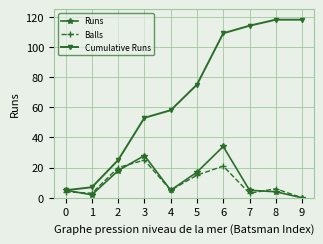

Reading left to right, what are all the values shown in this chart?

Runs: 0=5	1=2	2=18	3=28	4=5	5=17	6=34	7=5	8=4	9=0
Balls: 0=4	1=3	2=20	3=25	4=5	5=15	6=21	7=3	8=6	9=0
Cumulative Runs: 0=5	1=7	2=25	3=53	4=58	5=75	6=109	7=114	8=118	9=118